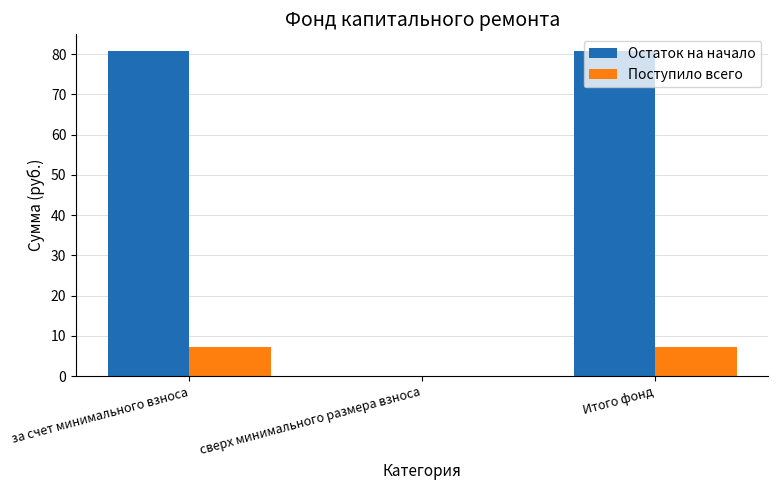

Which series has the largest range (max minus min)?

Остаток на начало